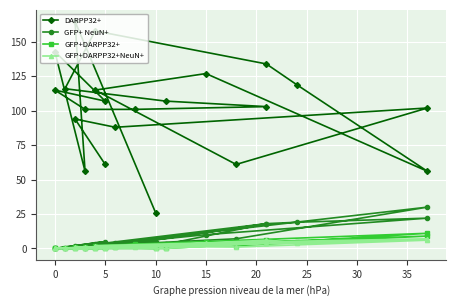

What is the average value of the GFP+ NeuN+ series?

7